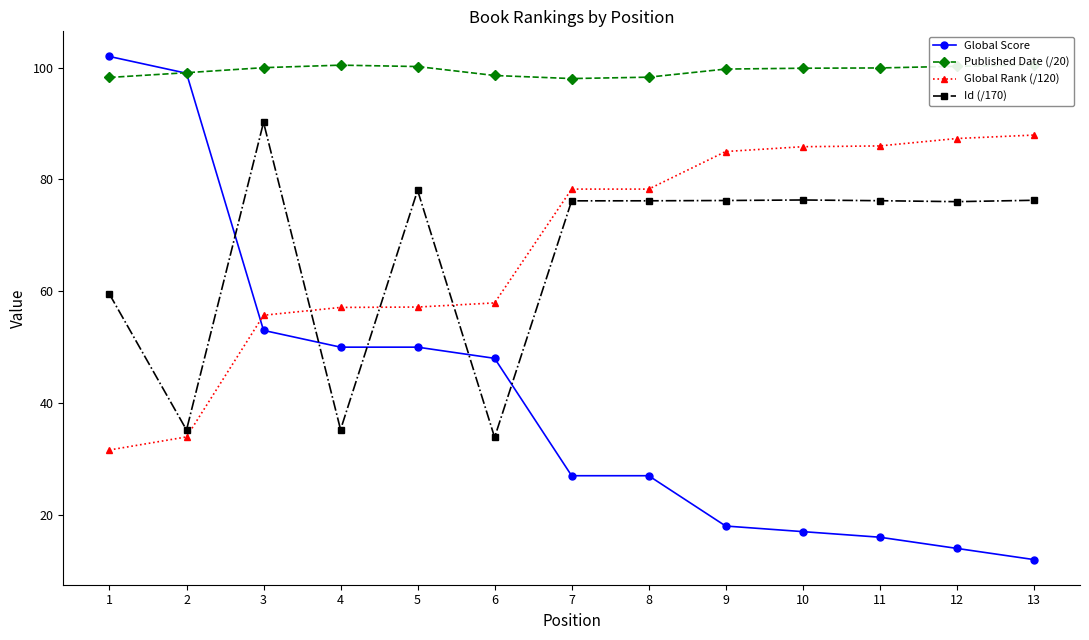

The value of Published Date (/20) at 1 is 98.2. True or false?

True